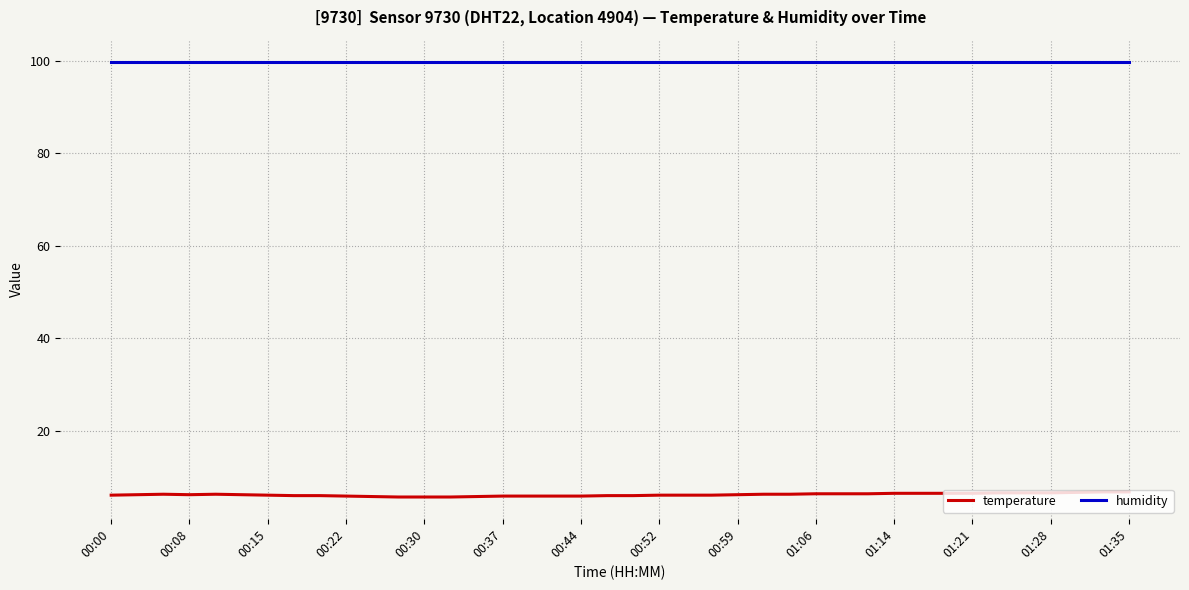

List the series in order of their overall mean, lowest first.

temperature, humidity